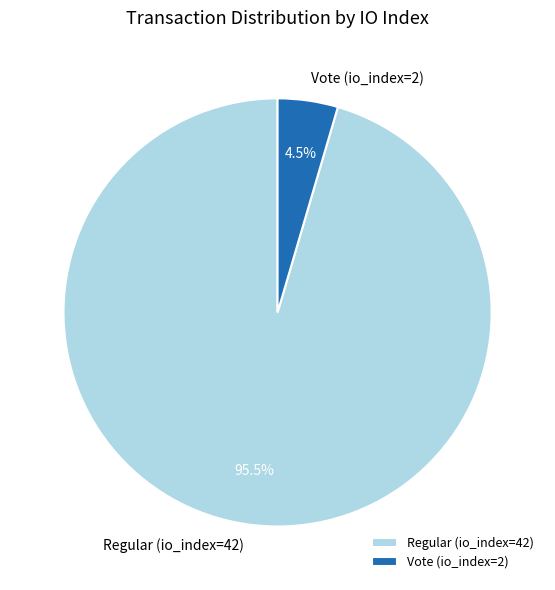

What is the majority slice?

Regular (io_index=42)